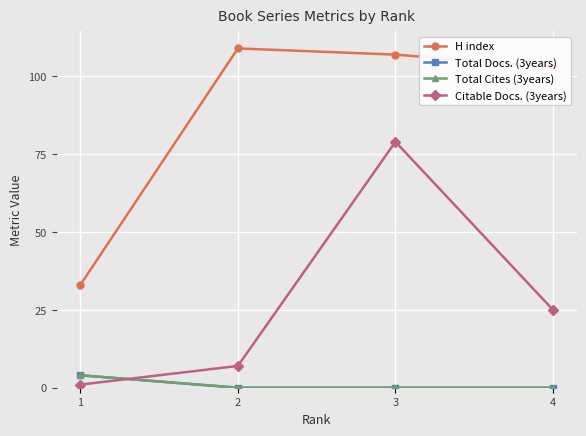

Which series has the largest range (max minus min)?

Citable Docs. (3years)